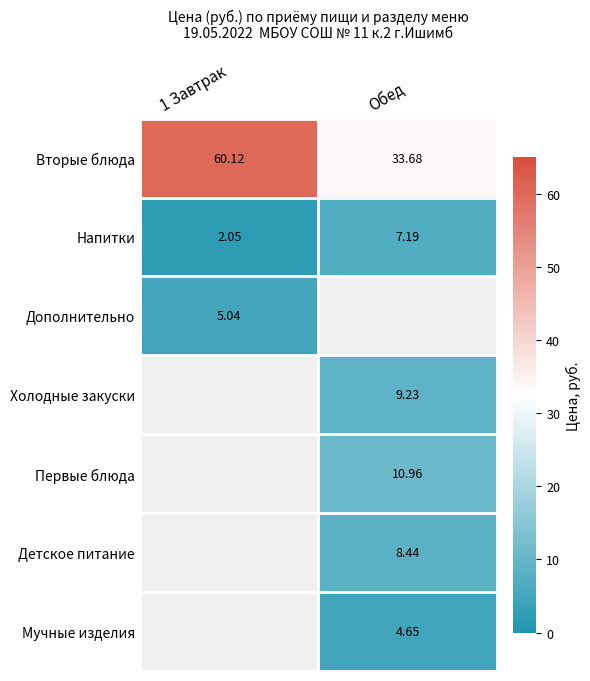

At which label does Напитки reach its peak?

Обед